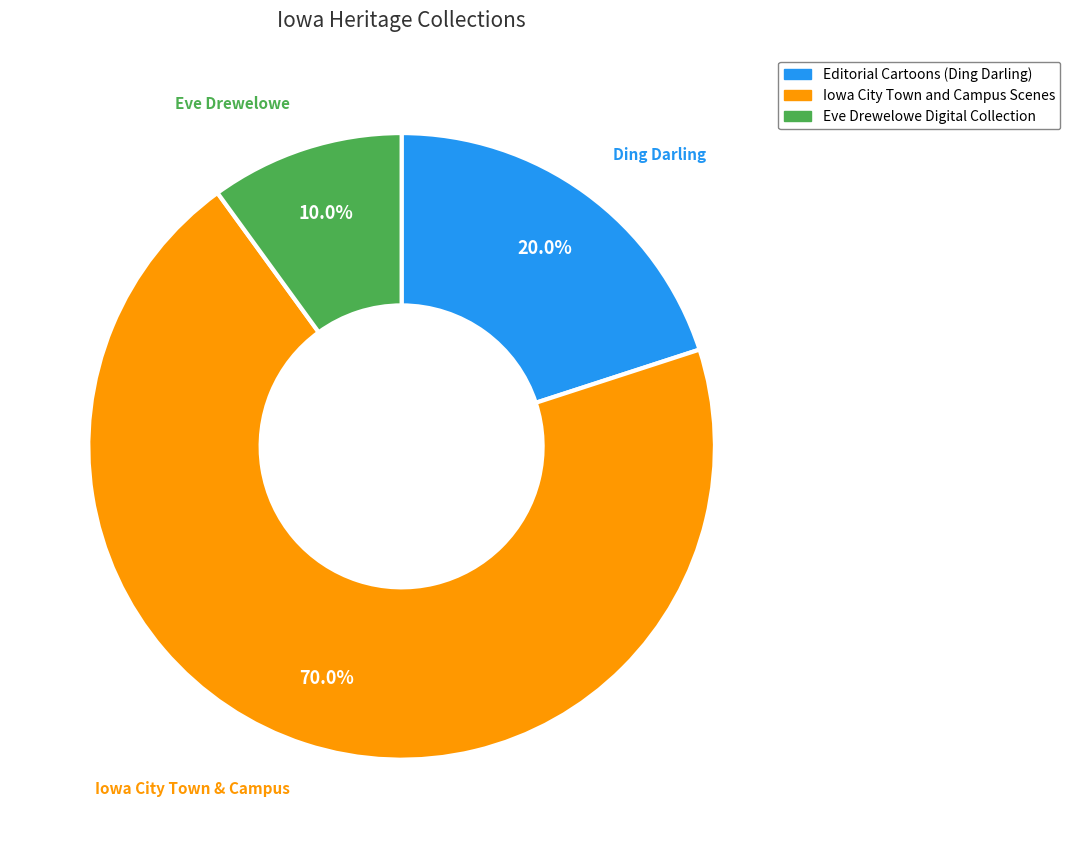

Does any single category account for the majority?

Yes